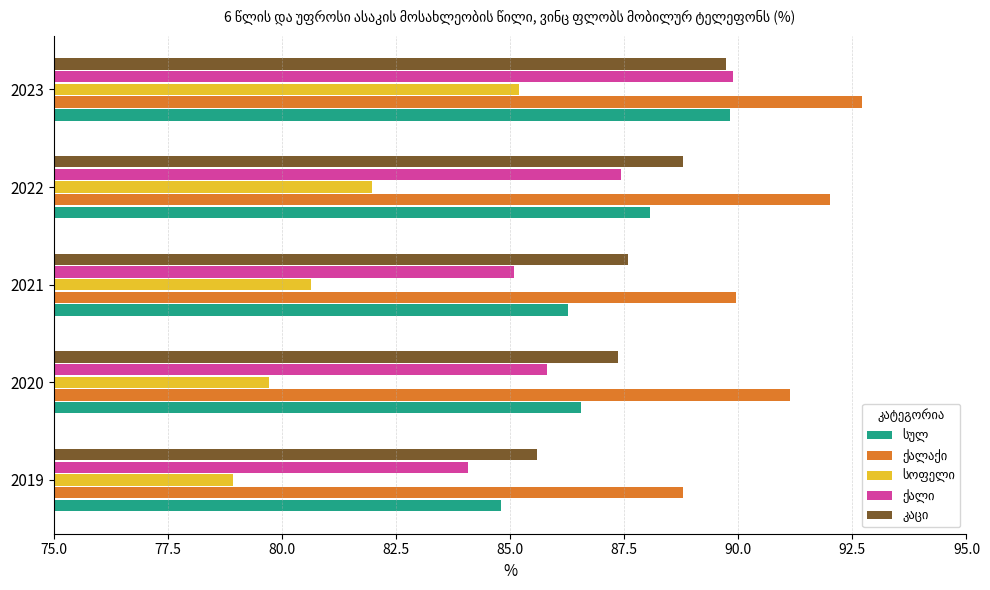

At which category is the sum across all series the highest?

2023